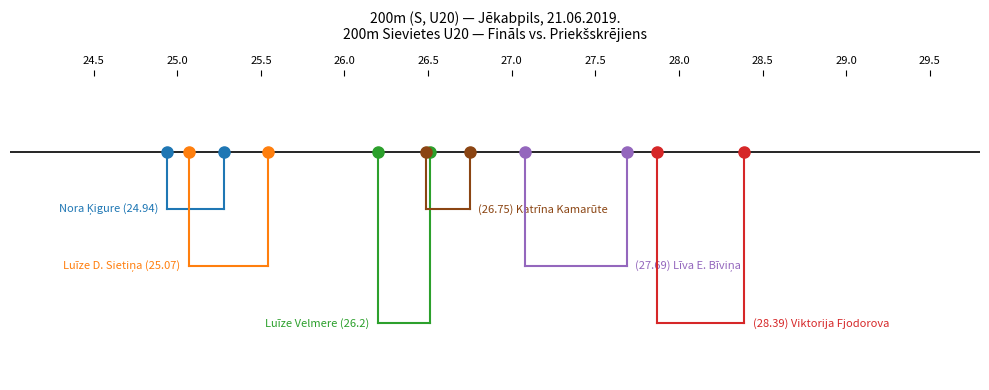

Which series changed the most between Nora Ķigure and Luīze D. Sietiņa?

Līva Elvīra Bīviņa